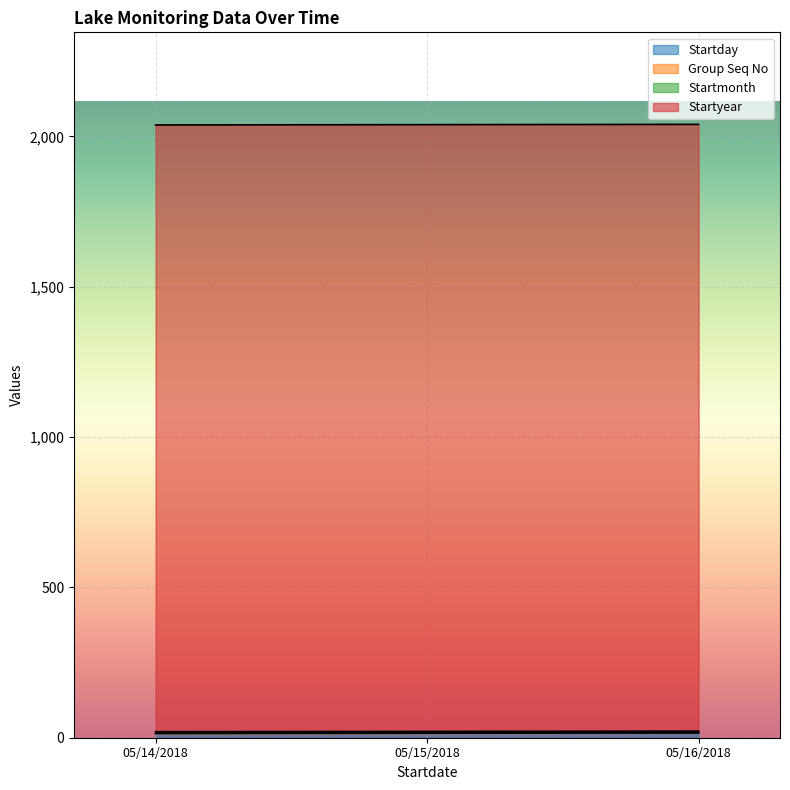

What is the approximate value of Group Seq No at 05/15/2018?

1